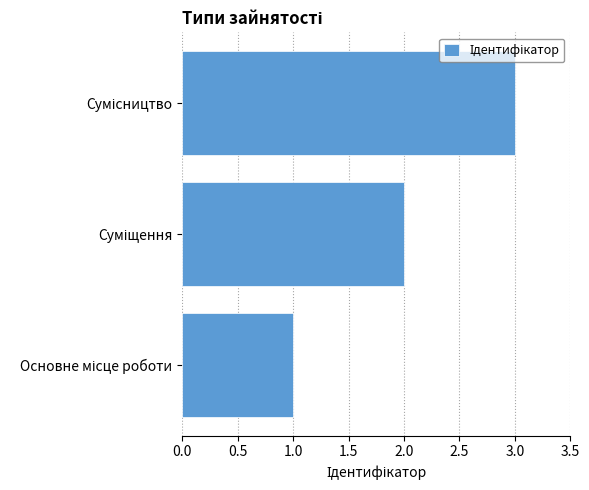

How many bars are there in total?

3